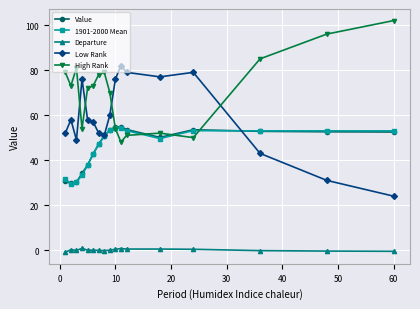

What is the greatest value displayed?

102.0